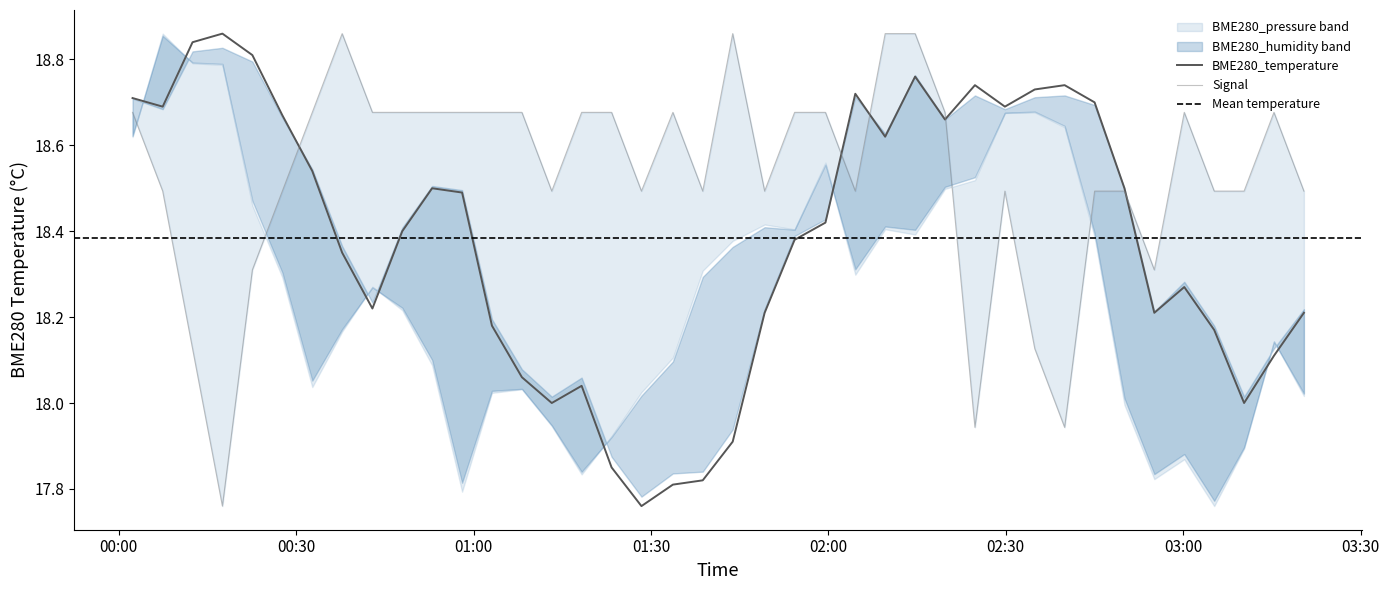

Which series has the largest total across all categories?

Signal